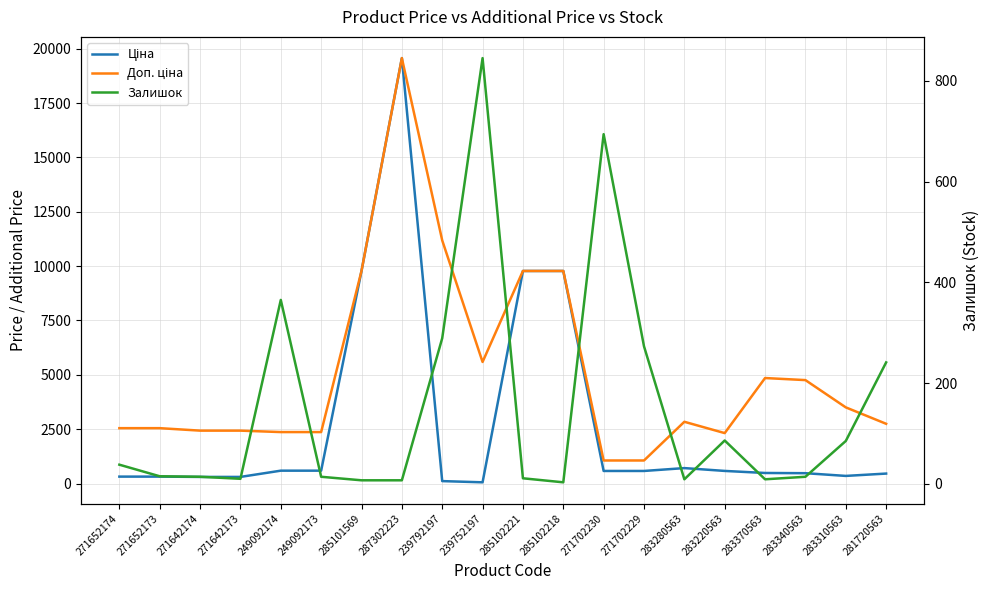

What is the spread (max minus min) of values at 239752197?

5535.1